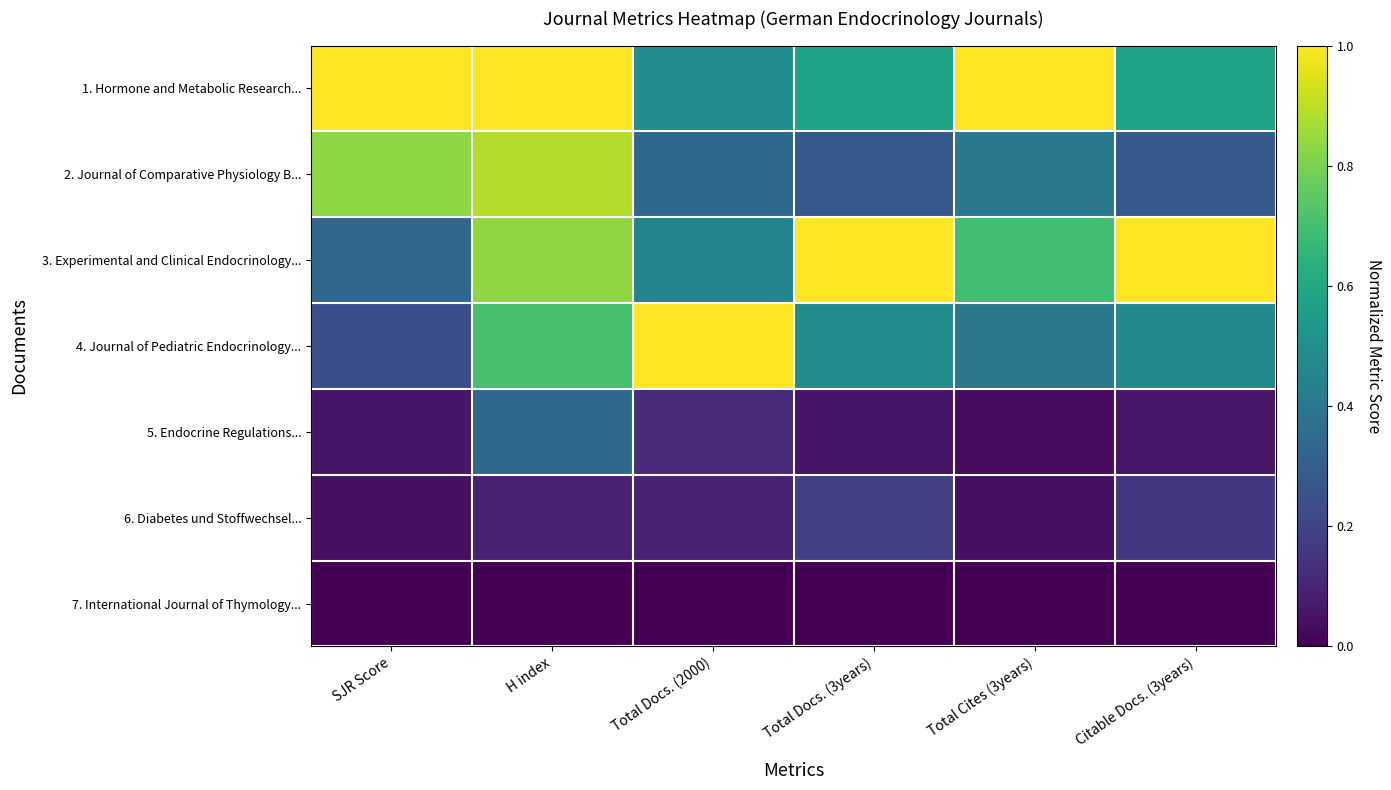

Reading left to right, what are all the values shown in this chart?

1. Hormone and Metabolic Research...: SJR Score=1.0	H index=1.0	Total Docs. (2000)=0.5	Total Docs. (3years)=0.6	Total Cites (3years)=1.0	Citable Docs. (3years)=0.6
2. Journal of Comparative Physiology B...: SJR Score=0.8	H index=0.9	Total Docs. (2000)=0.3	Total Docs. (3years)=0.3	Total Cites (3years)=0.4	Citable Docs. (3years)=0.3
3. Experimental and Clinical Endocrinology...: SJR Score=0.3	H index=0.8	Total Docs. (2000)=0.5	Total Docs. (3years)=1.0	Total Cites (3years)=0.7	Citable Docs. (3years)=1.0
4. Journal of Pediatric Endocrinology...: SJR Score=0.2	H index=0.7	Total Docs. (2000)=1.0	Total Docs. (3years)=0.5	Total Cites (3years)=0.4	Citable Docs. (3years)=0.5
5. Endocrine Regulations...: SJR Score=0.1	H index=0.3	Total Docs. (2000)=0.1	Total Docs. (3years)=0.1	Total Cites (3years)=0.0	Citable Docs. (3years)=0.1
6. Diabetes und Stoffwechsel...: SJR Score=0.0	H index=0.1	Total Docs. (2000)=0.1	Total Docs. (3years)=0.2	Total Cites (3years)=0.0	Citable Docs. (3years)=0.2
7. International Journal of Thymology...: SJR Score=0.0	H index=0.0	Total Docs. (2000)=0.0	Total Docs. (3years)=0.0	Total Cites (3years)=0.0	Citable Docs. (3years)=0.0